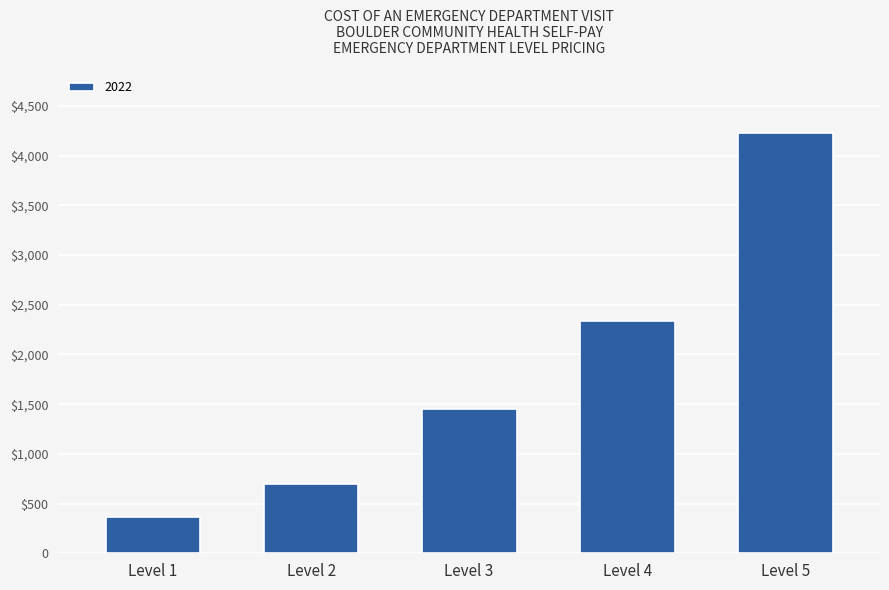

At which label does the data first exceed 1449?

Level 4